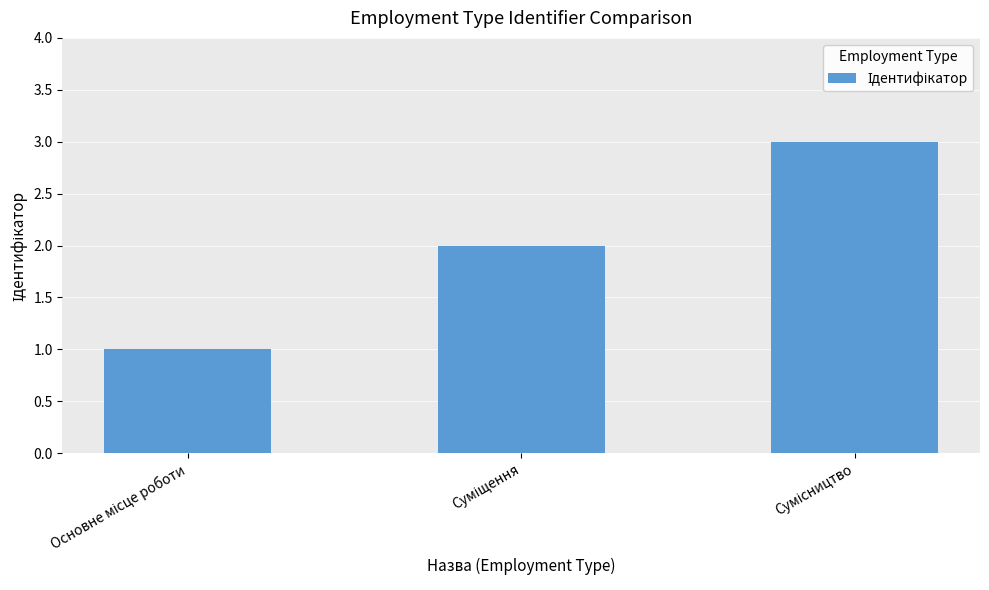

What is the sum of all values?

6